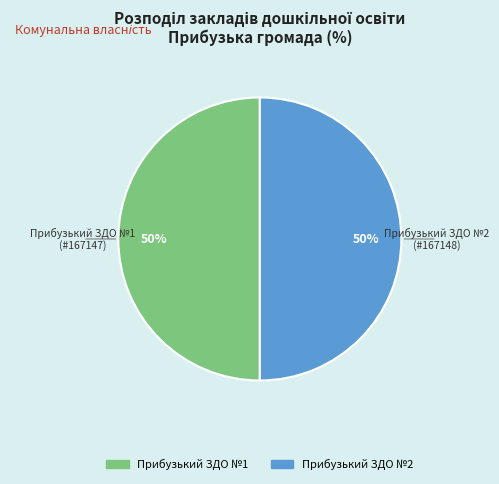

To the nearest percent, what portion does Прибузький ЗДО №2 represent?

50%